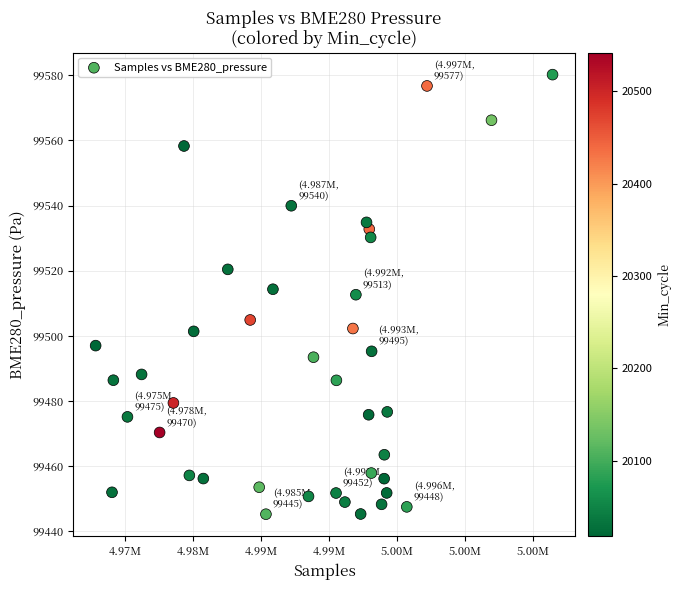

What is the range of Y values (max minus min)?

134.9